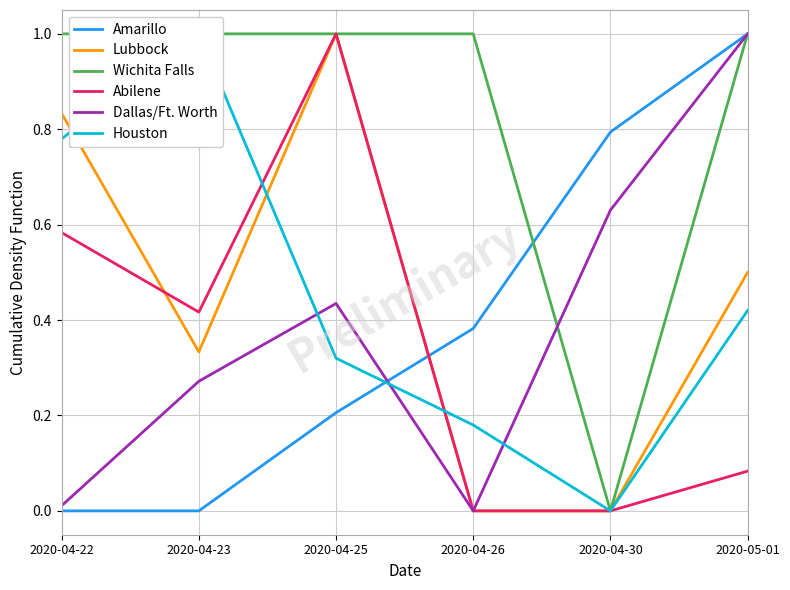

The Lubbock series shows 0.0 at 2020-04-30. True or false?

True